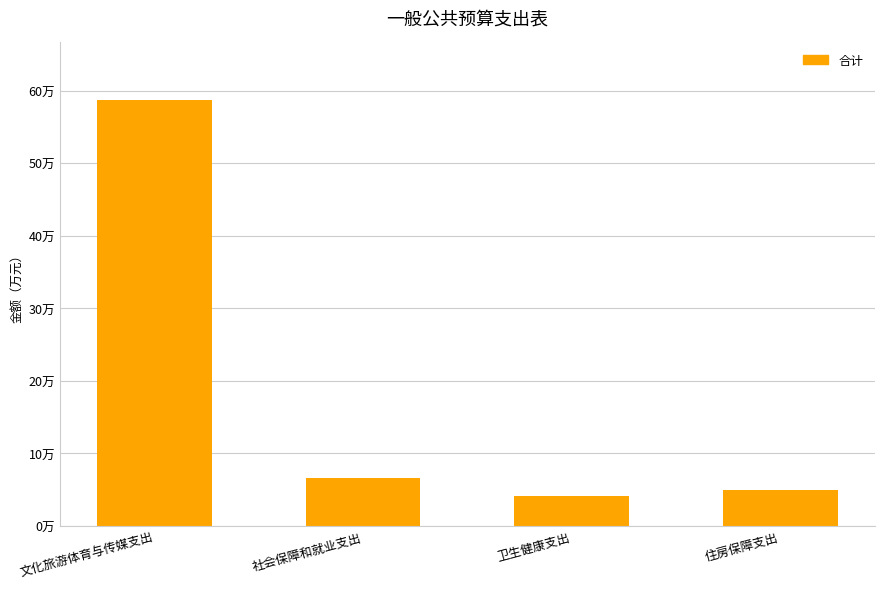

Rank the categories by value from highest to lowest.

文化旅游体育与传媒支出, 社会保障和就业支出, 住房保障支出, 卫生健康支出